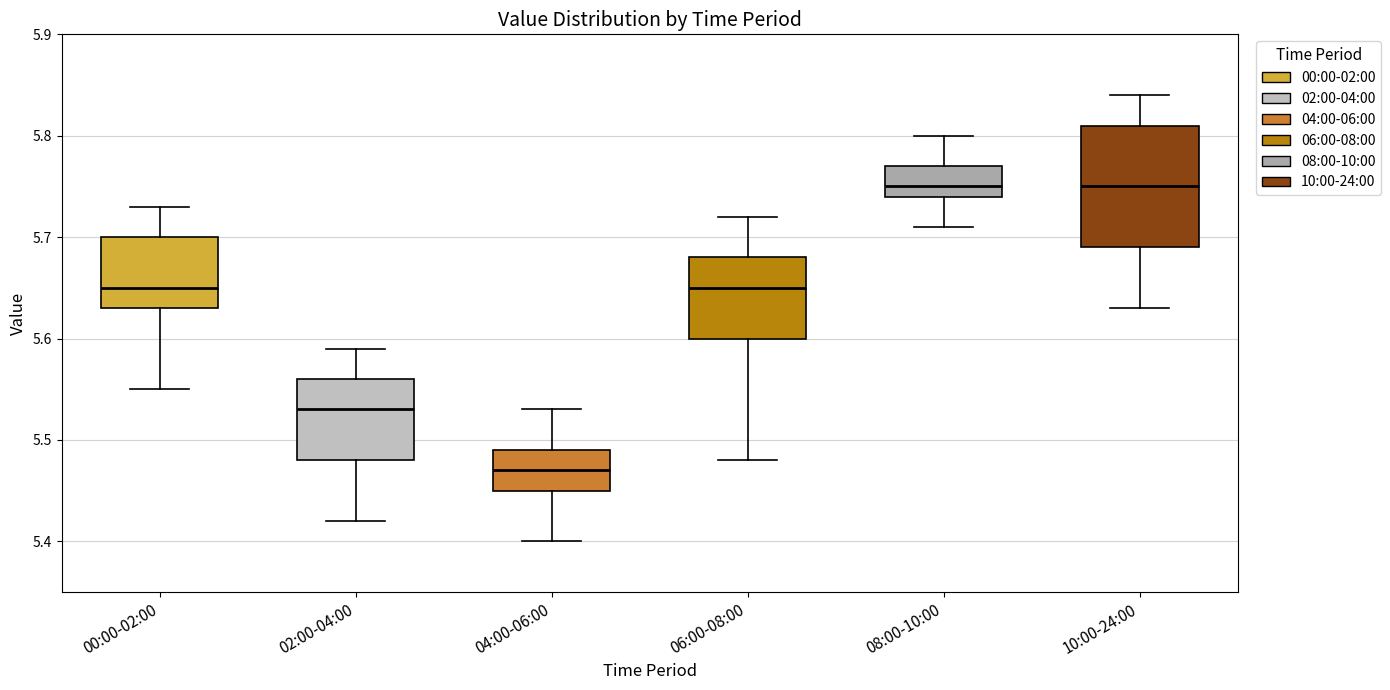

Reading left to right, read every box against the y-axis: the position of its median line, the range the box covers, and the ends of its whiskers. The values are not printed on the chart, so give them approximately, as read against the axis.

00:00-02:00: median 5.65, box 5.63 to 5.70, whiskers 5.55 to 5.73
02:00-04:00: median 5.53, box 5.48 to 5.56, whiskers 5.42 to 5.59
04:00-06:00: median 5.47, box 5.45 to 5.49, whiskers 5.40 to 5.53
06:00-08:00: median 5.65, box 5.60 to 5.68, whiskers 5.48 to 5.72
08:00-10:00: median 5.75, box 5.74 to 5.77, whiskers 5.71 to 5.80
10:00-24:00: median 5.75, box 5.69 to 5.81, whiskers 5.63 to 5.84